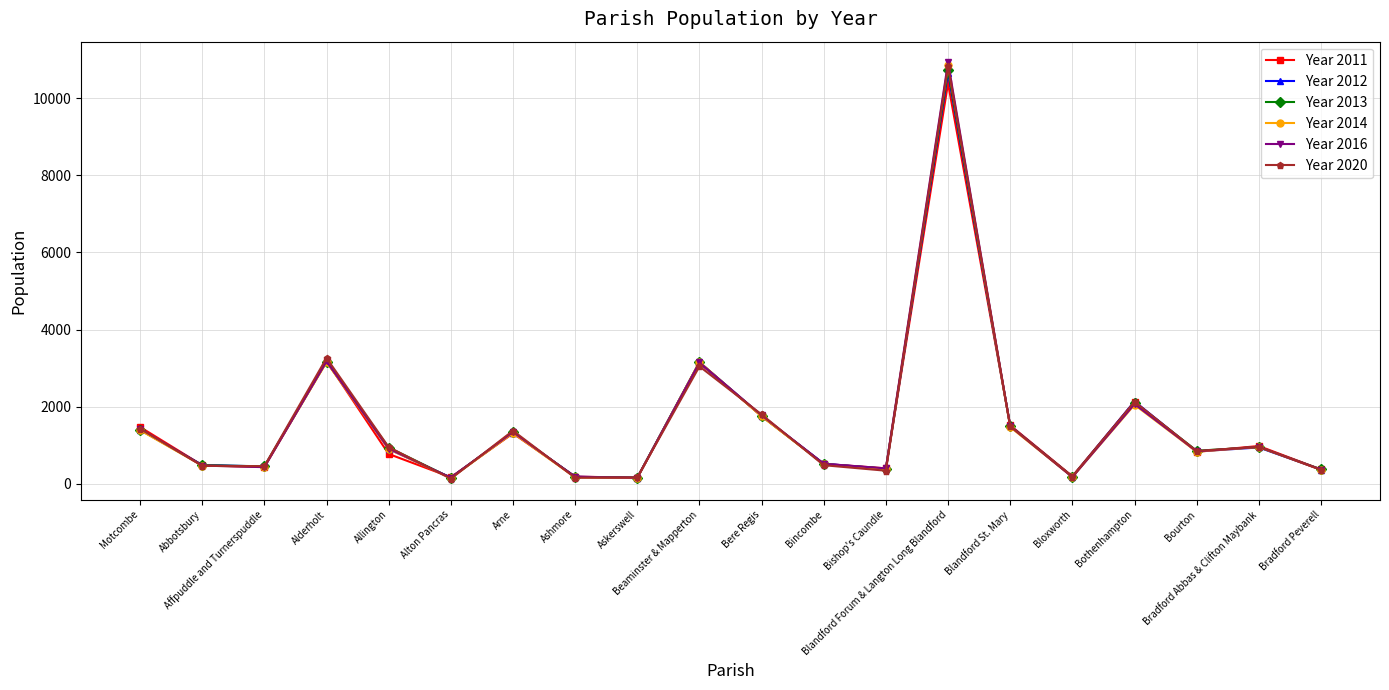

True or false: Year 2011 has more than 0 interior local peaks.

True